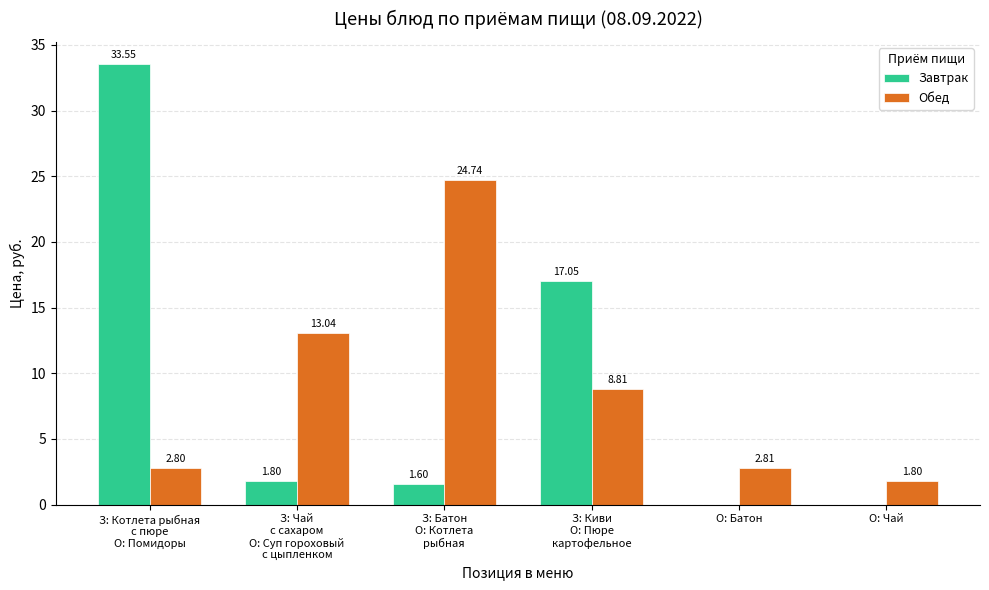

At which category does the chart reach its peak across all series?

З: Котлета рыбная
с пюре
О: Помидоры